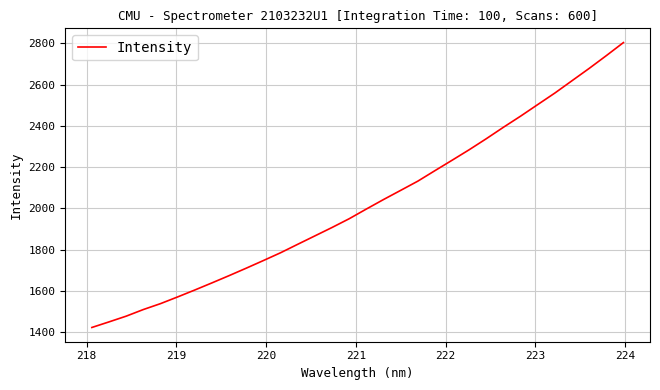

What is the smallest value displayed?

1421.6